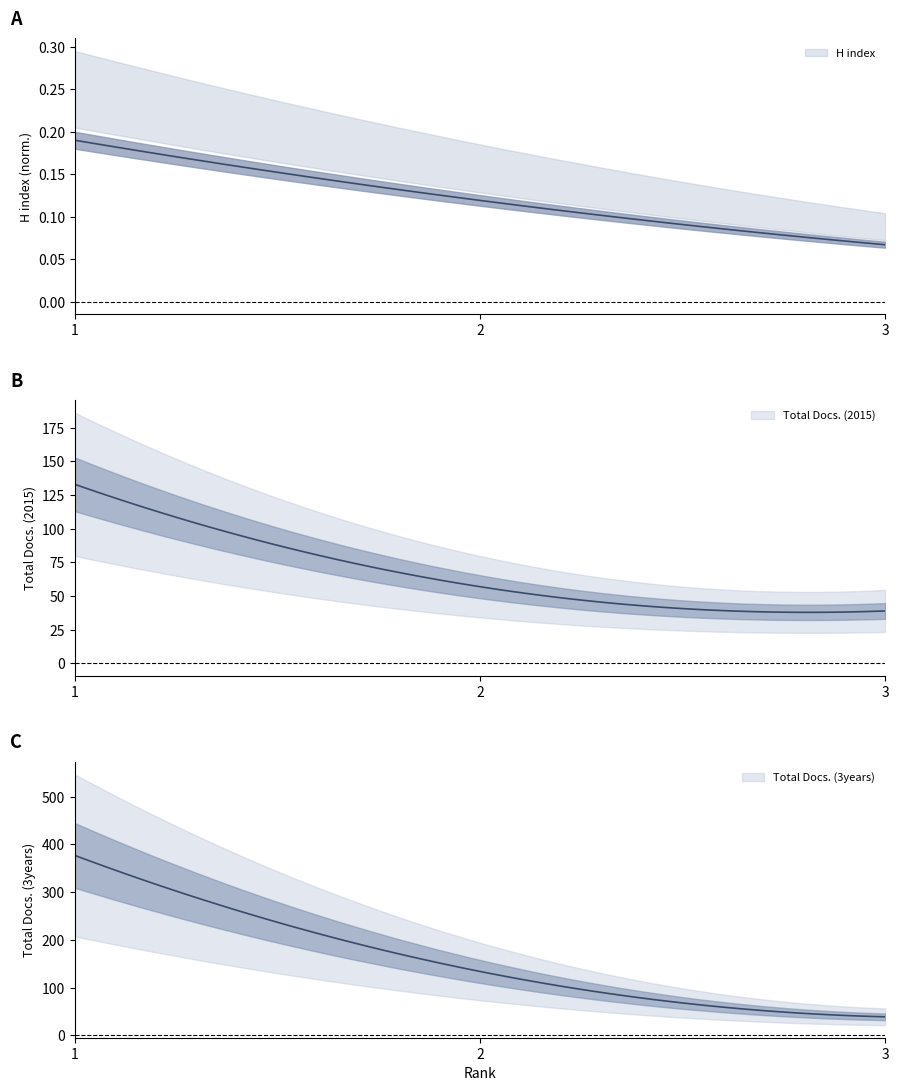

How many lines are shown in the chart?

3